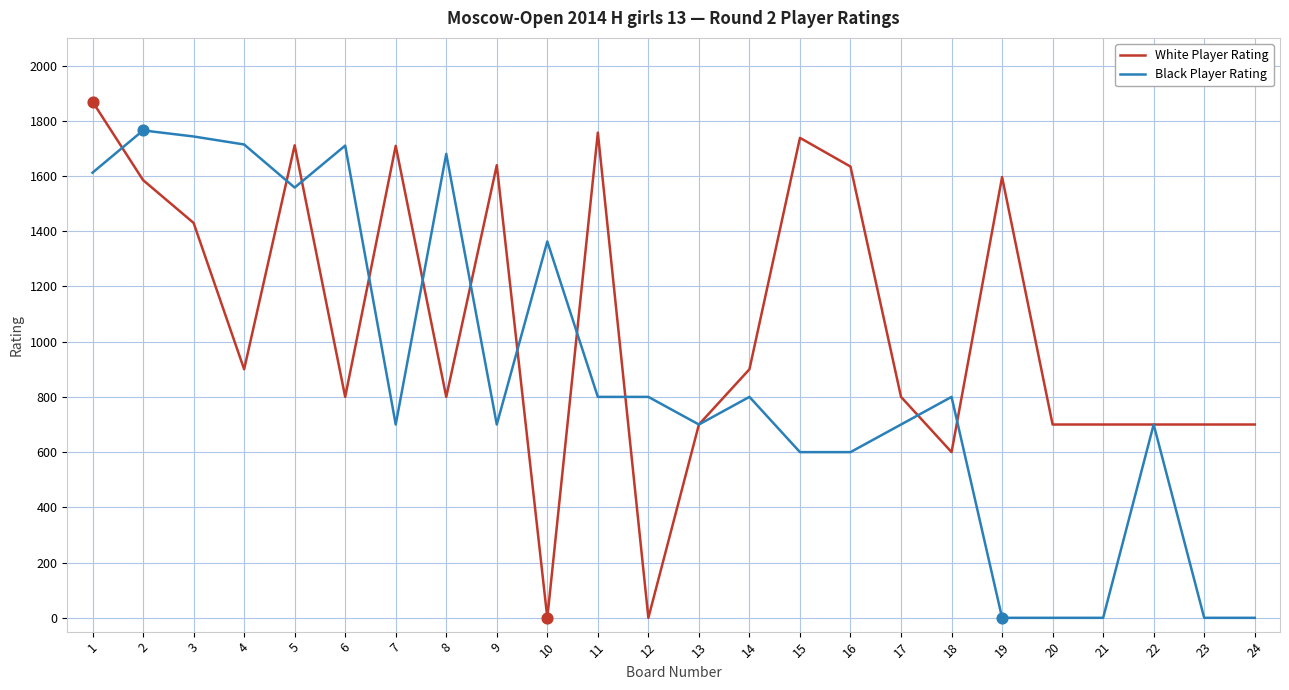

At which category is the sum across all series the highest?

1